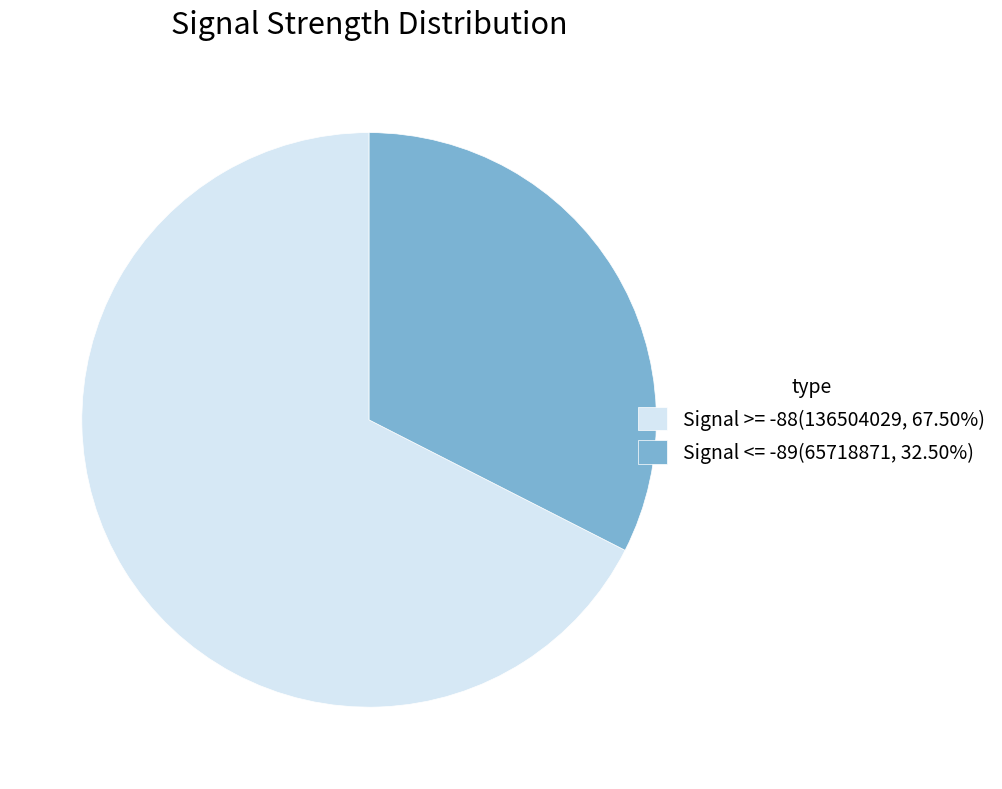

Do Signal <= -89(65718871, 32.50%) and Signal >= -88(136504029, 67.50%) together represent more than half of the pie?

Yes